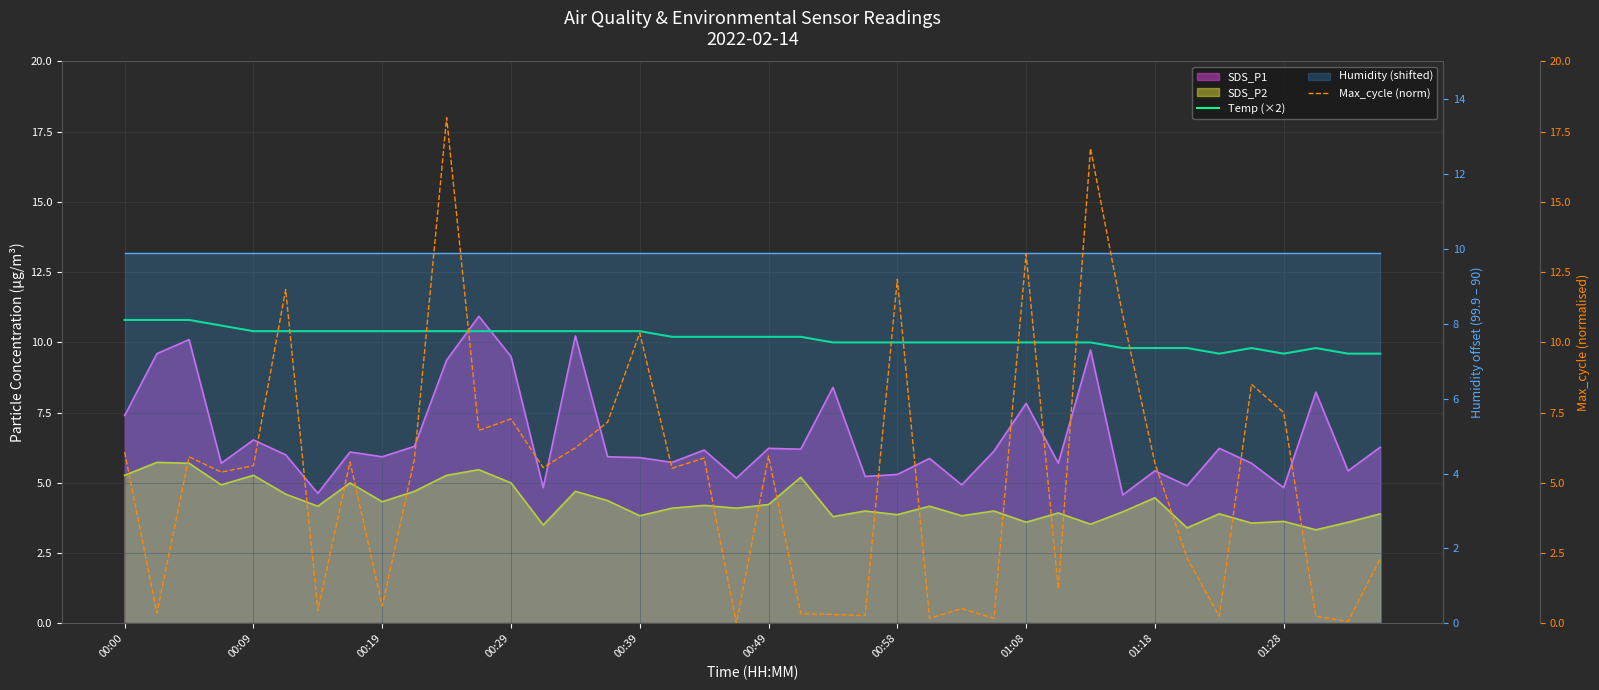

How many times do Max_cycle (norm) and Temp (×2) cross each other?

10